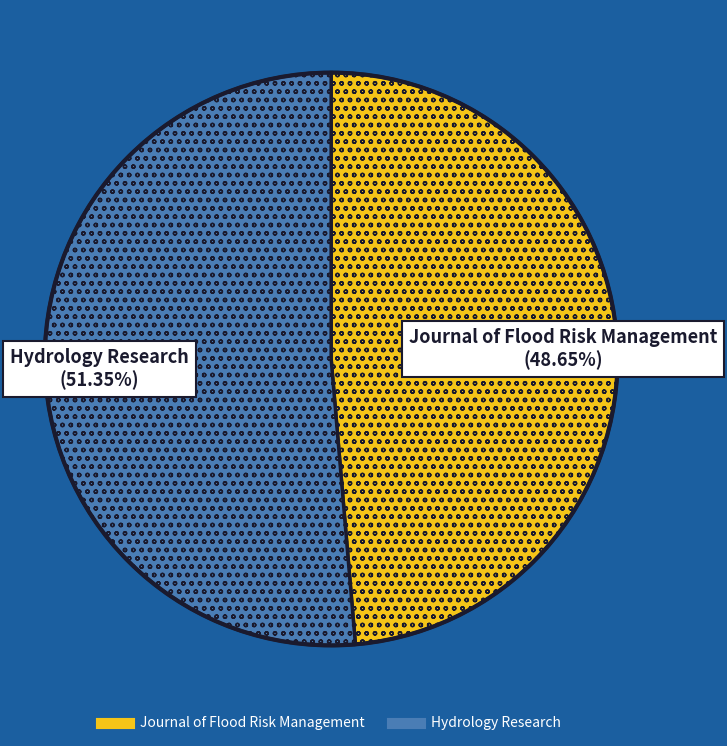

To the nearest percent, what portion does Hydrology Research represent?

51%